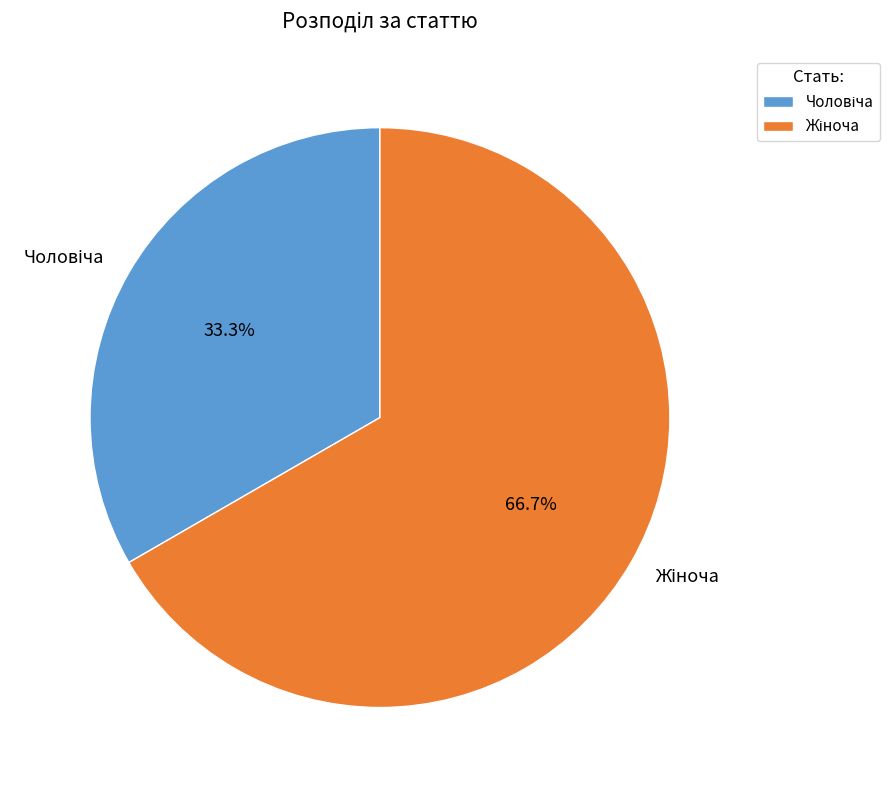

Does any single category account for the majority?

Yes